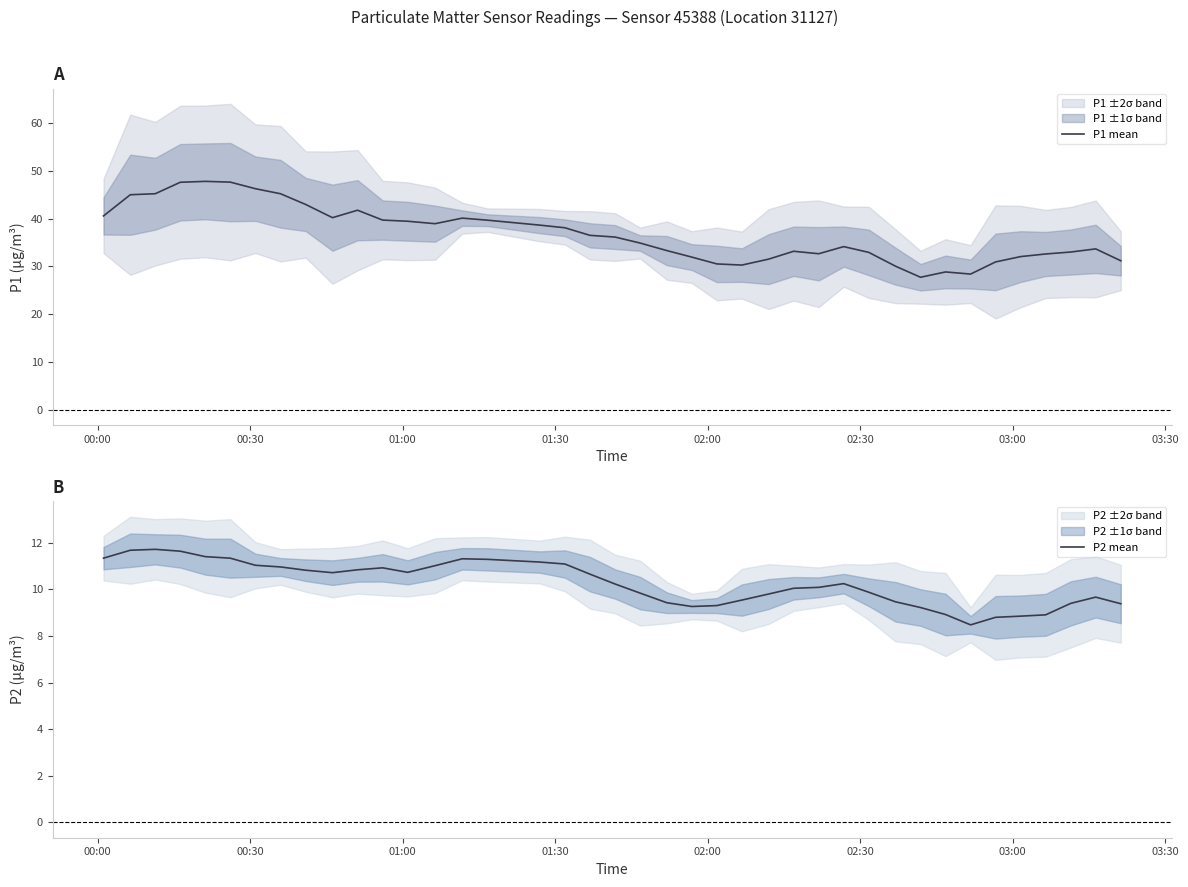

What is the minimum value for P2 mean?

8.5